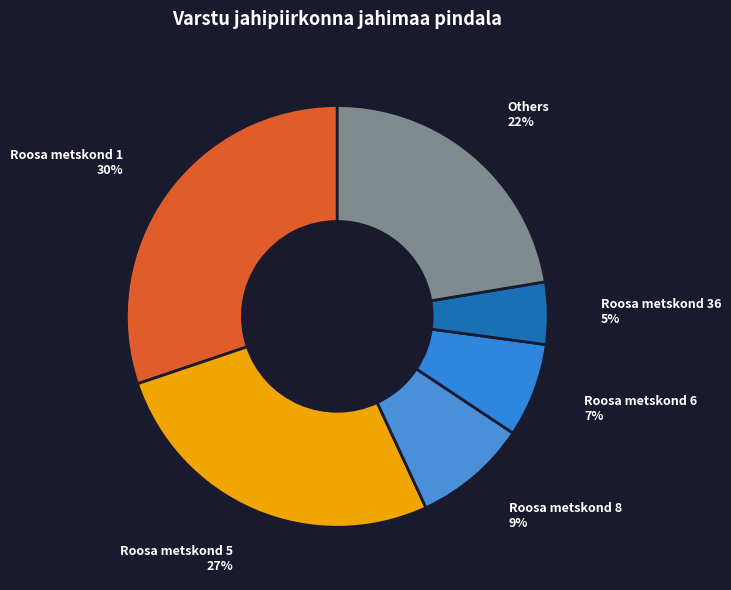

Is the sum of Roosa metskond 5 and Roosa metskond 8 greater than half?

No